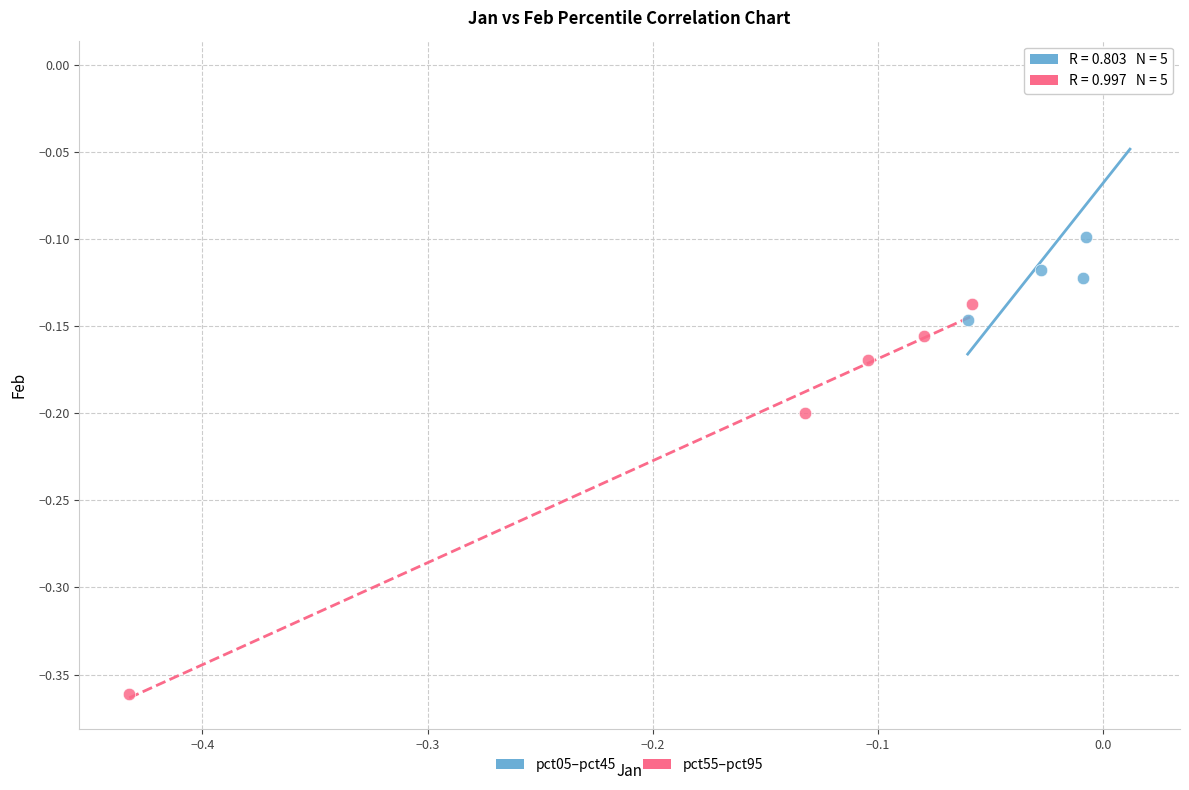

Which series reaches the maximum Y coordinate?

pct05–pct45